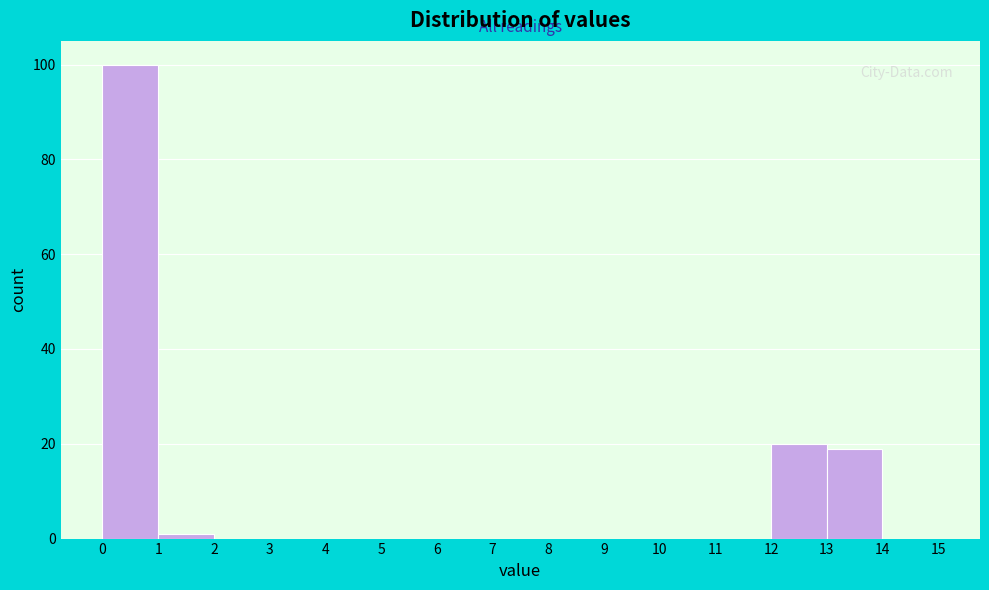

Reading left to right, list every bar in this chart as the range it spans on the x-axis followed by its height. The values are not printed on the chart, so give them approximately, as read against the axis.

0 to 1: 100
1 to 2: under 2
2 to 3: 0
3 to 4: 0
4 to 5: 0
5 to 6: 0
6 to 7: 0
7 to 8: 0
8 to 9: 0
9 to 10: 0
10 to 11: 0
11 to 12: 0
12 to 13: 20
13 to 14: 20
14 to 15: 0